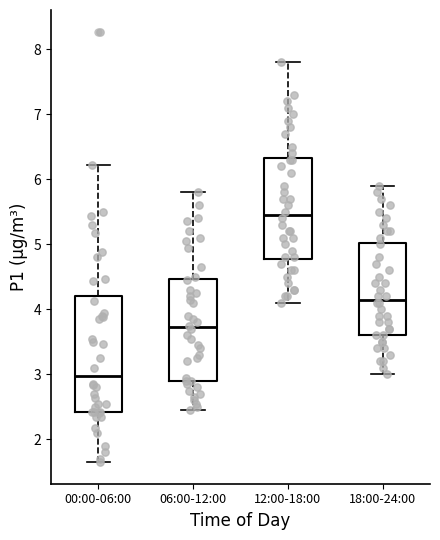

Reading left to right, read every box against the y-axis: the position of its median line, the range the box covers, and the ends of its whiskers. The values are not printed on the chart, so give them approximately, as read against the axis.

00:00-06:00: median 3.0, box 2.4 to 4.2, whiskers 1.7 to 6.2
06:00-12:00: median 3.7, box 2.9 to 4.5, whiskers 2.5 to 5.8
12:00-18:00: median 5.5, box 4.8 to 6.3, whiskers 4.1 to 7.8
18:00-24:00: median 4.2, box 3.6 to 5.0, whiskers 3.0 to 5.9